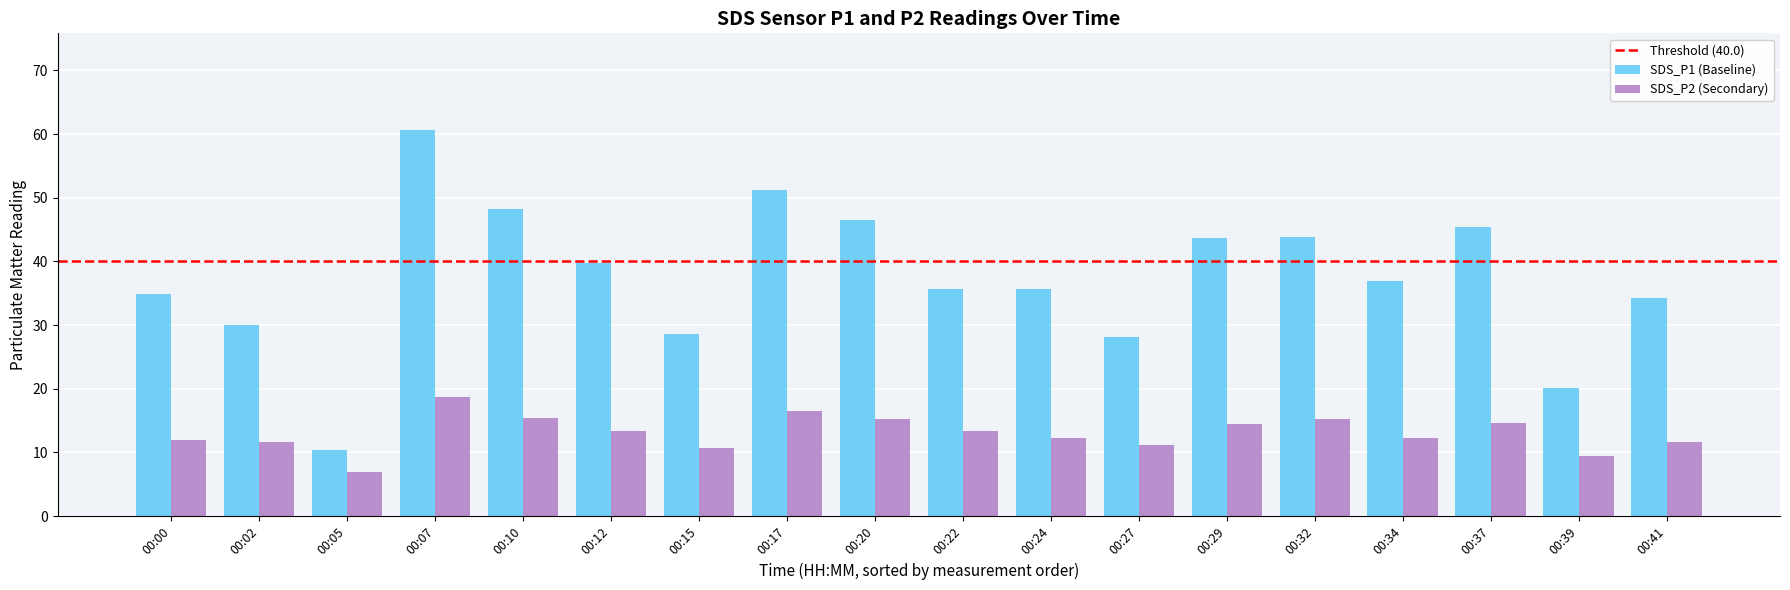

What is the sum of the SDS_P2 (Secondary) values at 00:41 and 00:10?

27.1